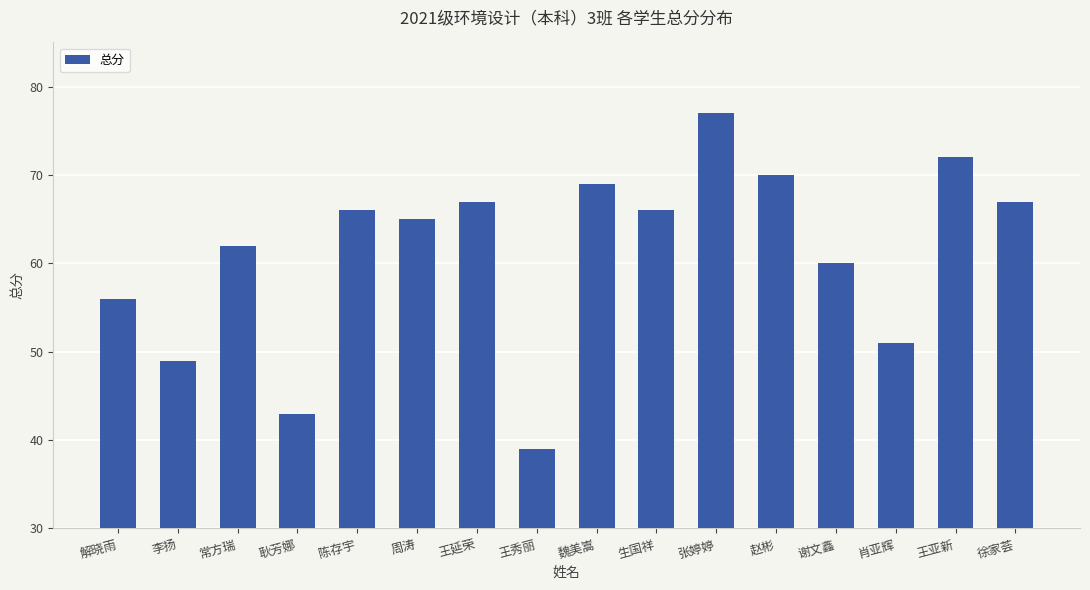

Reading left to right, what are all the values shown in this chart?

解晓雨=56	李扬=49	常方瑞=62	耿芳娜=43	陈存宇=66	周涛=65	王延荣=67	王秀丽=39	魏美嵩=69	生国祥=66	张婷婷=77	赵彬=70	谢文鑫=60	肖亚辉=51	王亚新=72	徐家荟=67